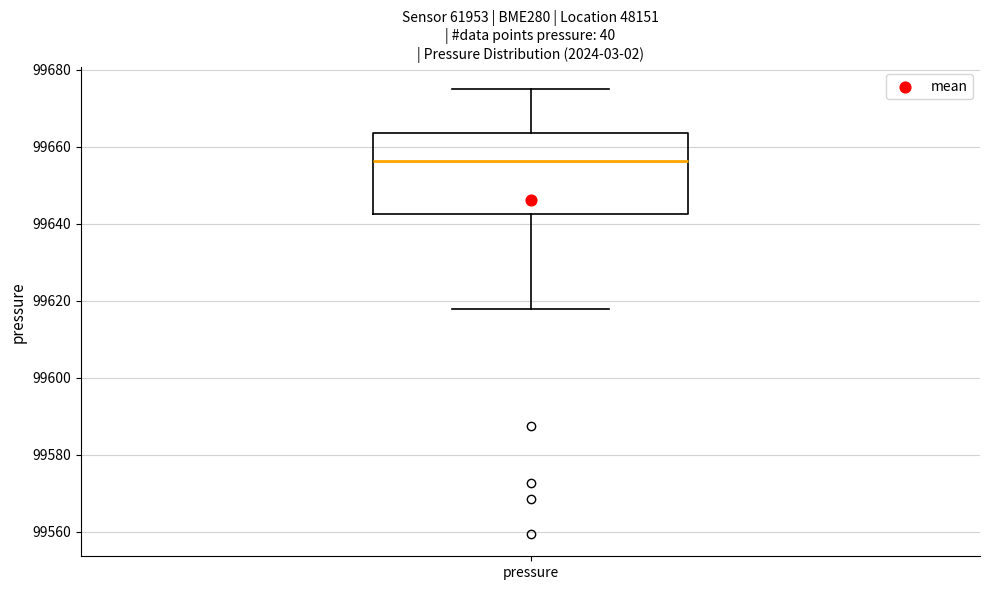

Read this box plot against the y-axis: the position of the median line, the range covered by the box, and the ends of both whiskers. The values are not printed on the chart, so give them approximately, as read against the axis.

median 99656, box 99642 to 99664, whiskers 99618 to 99674